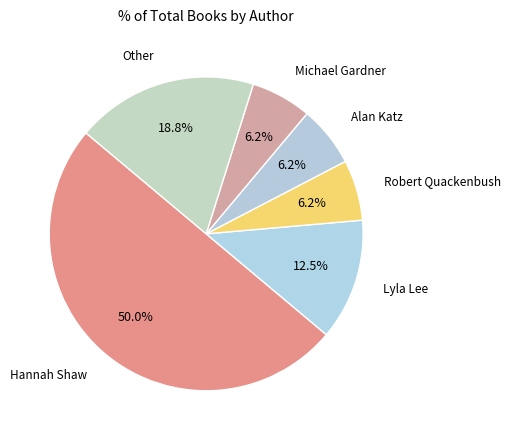

How many slices are in this pie chart?

6